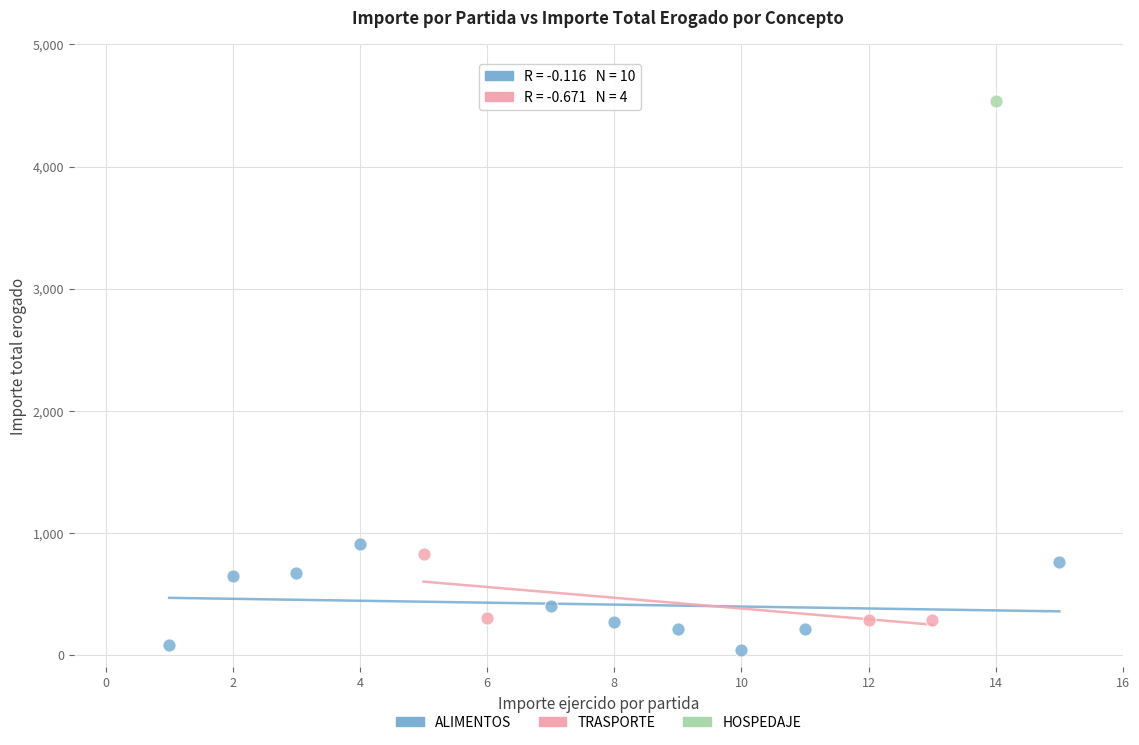

Which series contains the highest Y value?

HOSPEDAJE